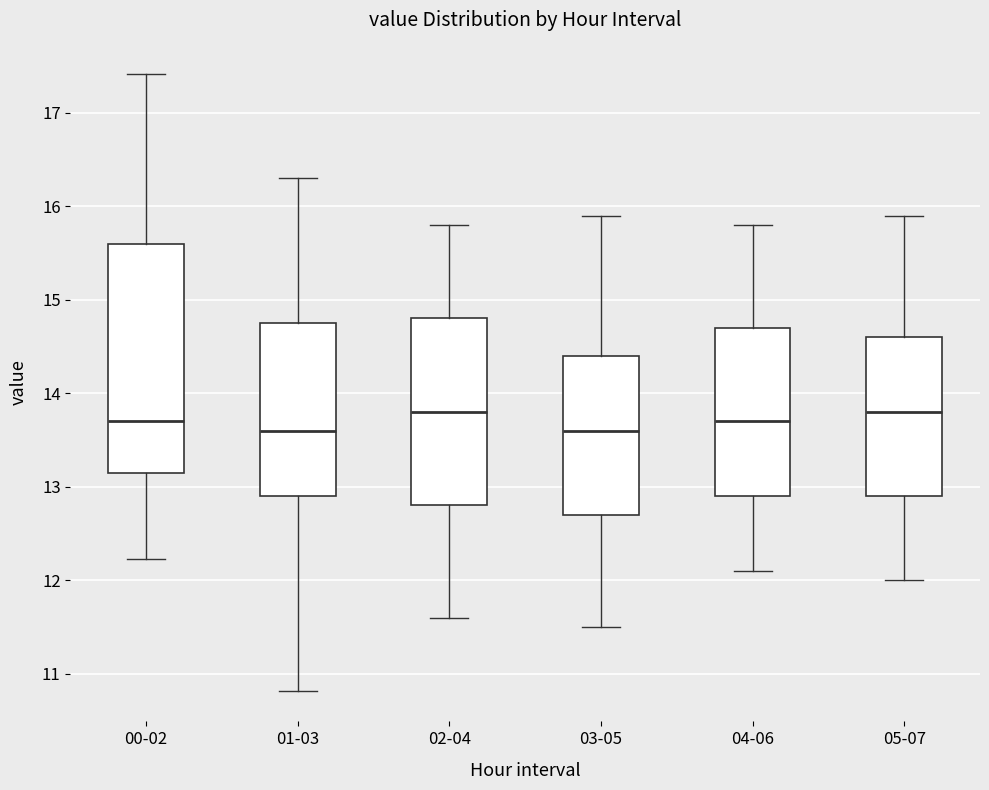

Reading left to right, transcribe this box plot: for each box, give where its median line is, the range the box spans, and where its two whiskers end, as read against the y-axis. The values are not printed on the chart, so give them approximately, as read against the axis.

00-02: median 13.7, box 13.2 to 15.6, whiskers 12.2 to 17.4
01-03: median 13.6, box 12.9 to 14.8, whiskers 10.8 to 16.3
02-04: median 13.8, box 12.8 to 14.8, whiskers 11.6 to 15.8
03-05: median 13.6, box 12.7 to 14.4, whiskers 11.5 to 15.9
04-06: median 13.7, box 12.9 to 14.7, whiskers 12.1 to 15.8
05-07: median 13.8, box 12.9 to 14.6, whiskers 12.0 to 15.9